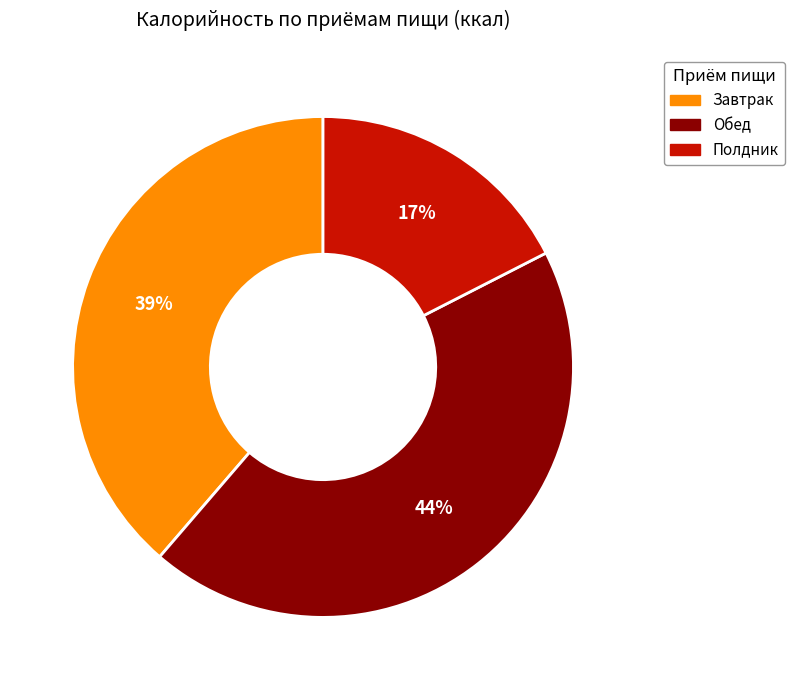

How many slices are in this pie chart?

3